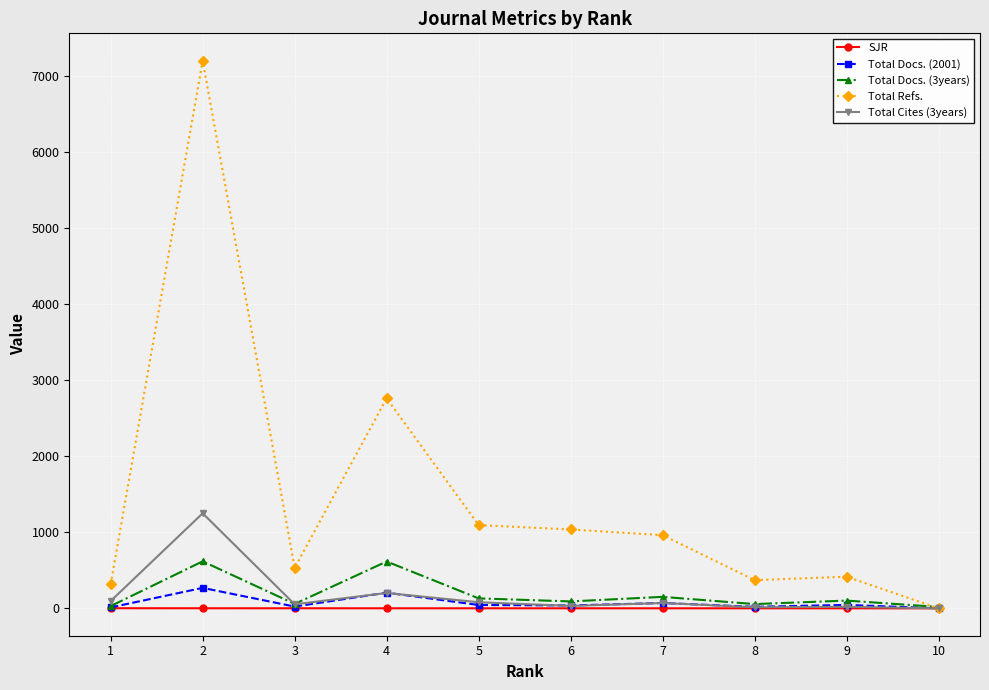

Which series has the largest range (max minus min)?

Total Refs.